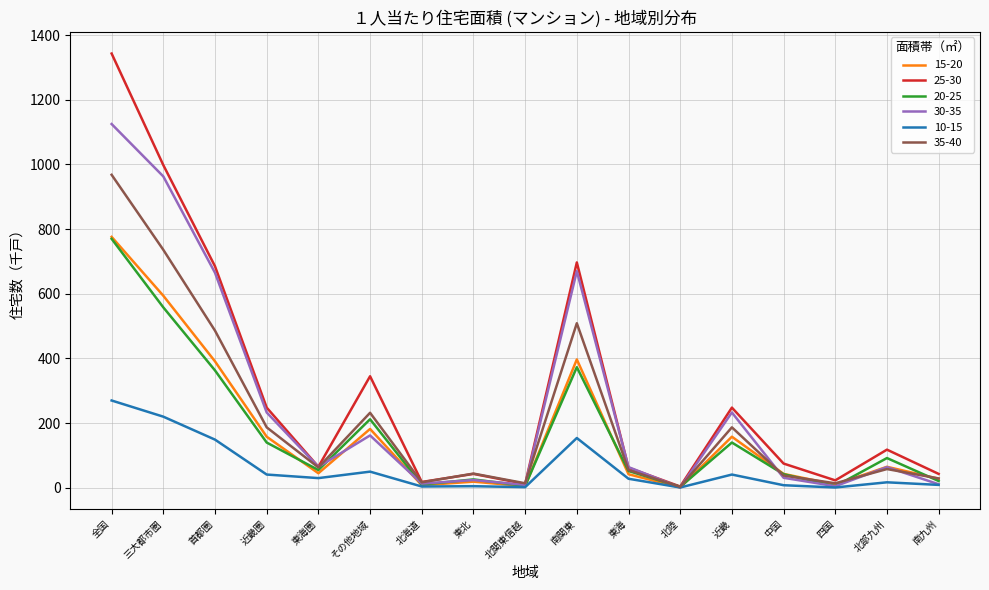

Does the chart display data point markers on the line(s)?

No